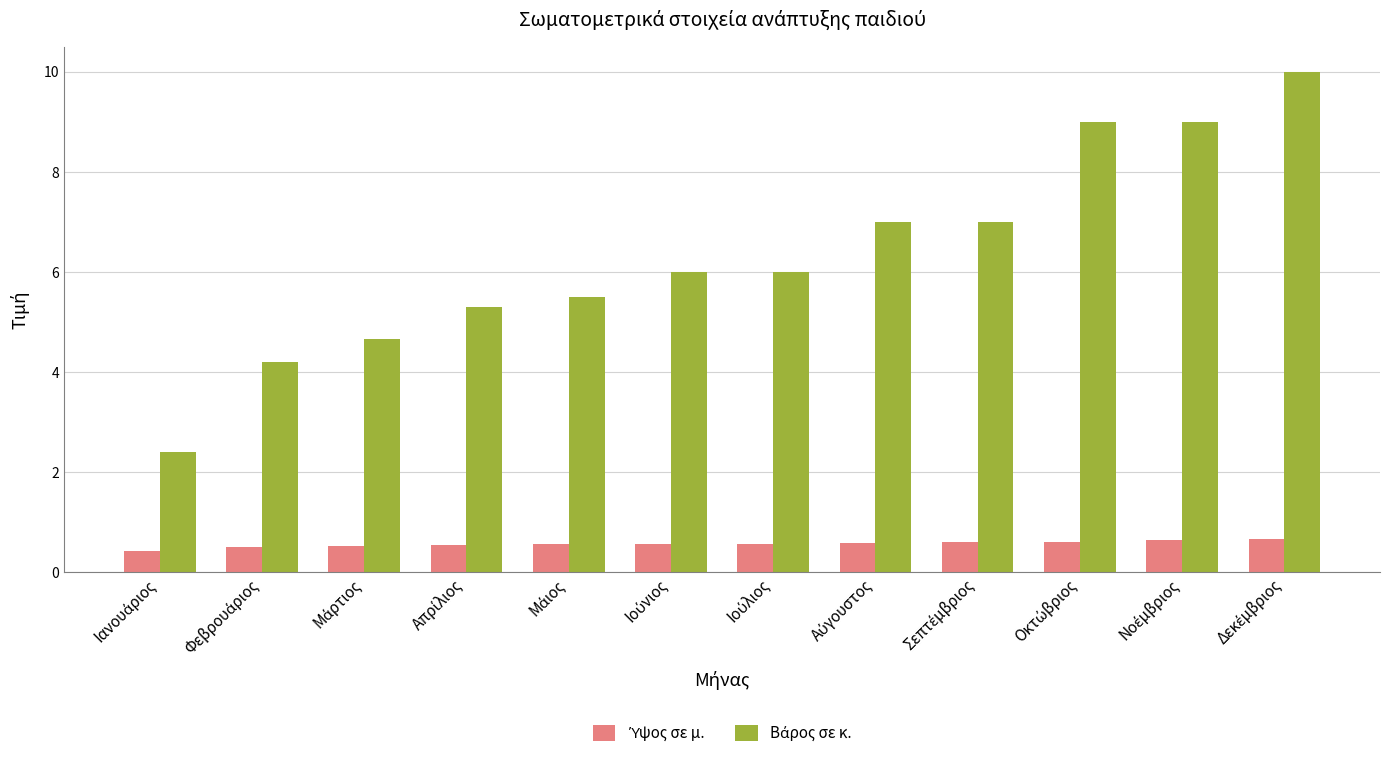

At how many categories does at least one series exceed 8?

3